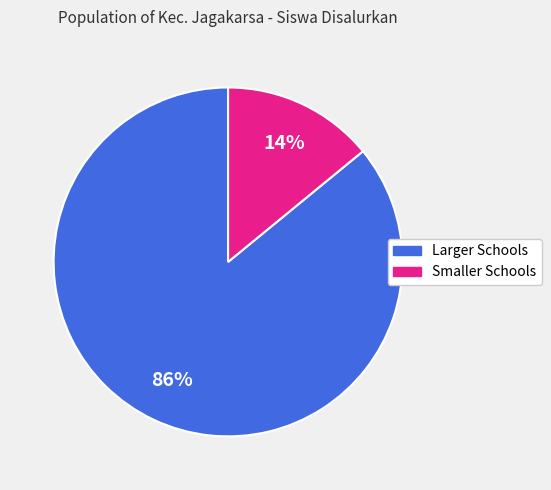

To the nearest percent, what is the difference between the largest and smallest slice percentages?

72%